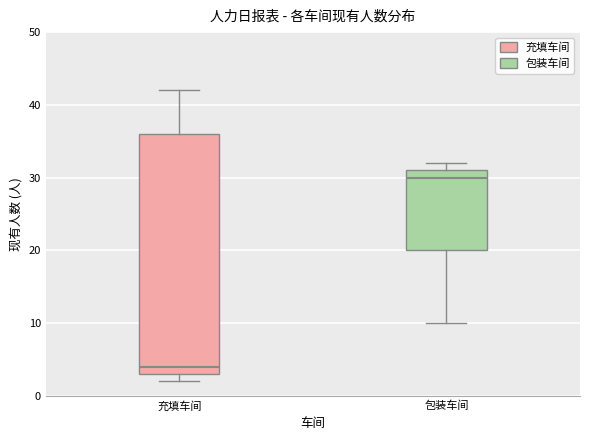

Which box is the tallest, from its lower edge to its upper edge?

充填车间